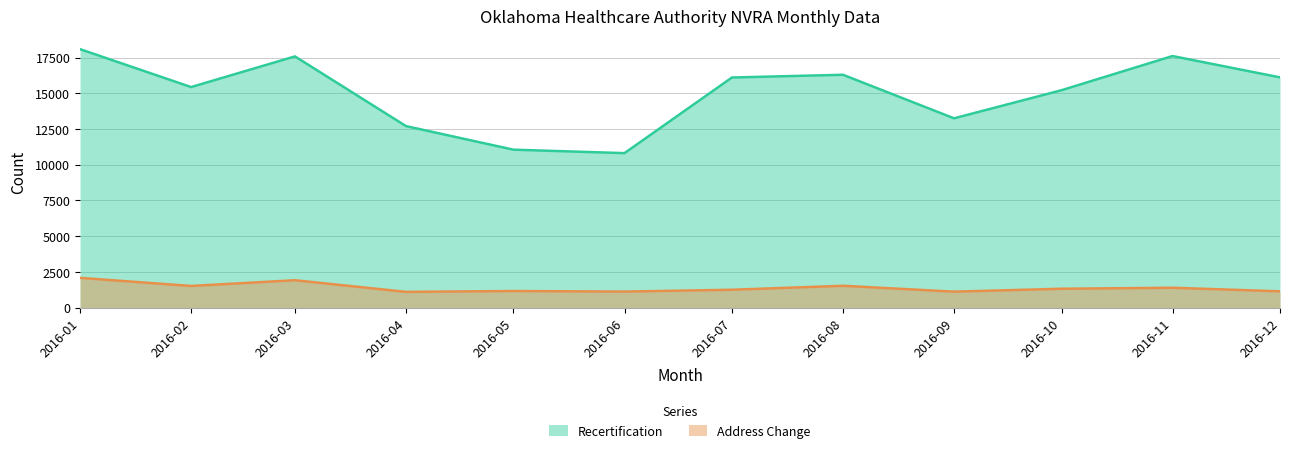

True or false: Recertification has more than 2 interior local peaks.

True